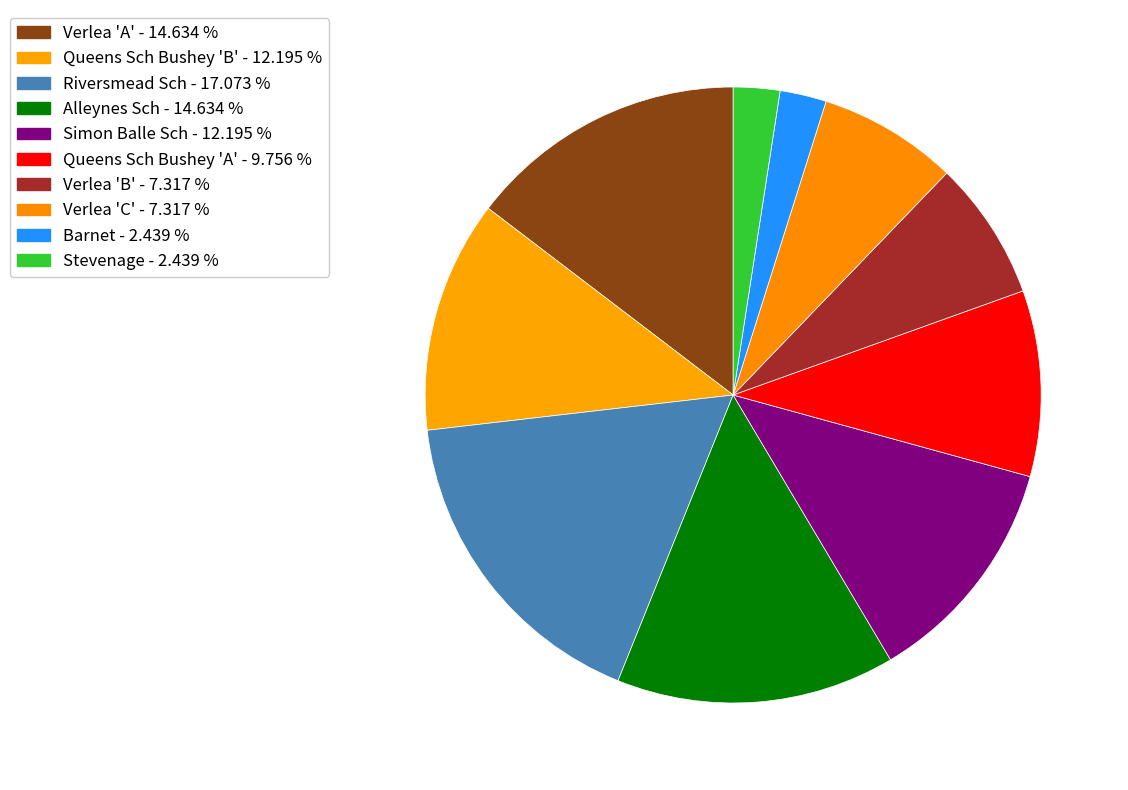

Between Riversmead Sch and Verlea 'C', which is larger?

Riversmead Sch